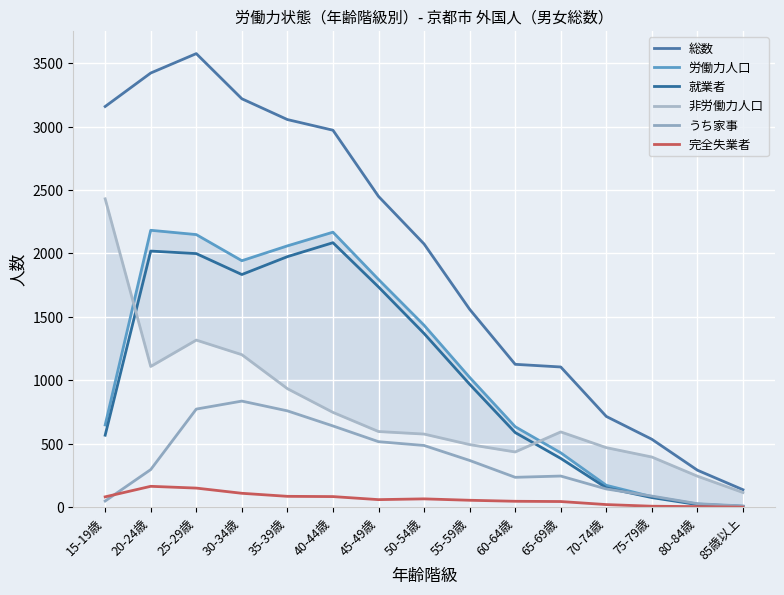

True or false: 労働力人口 and 完全失業者 cross at least once.

False